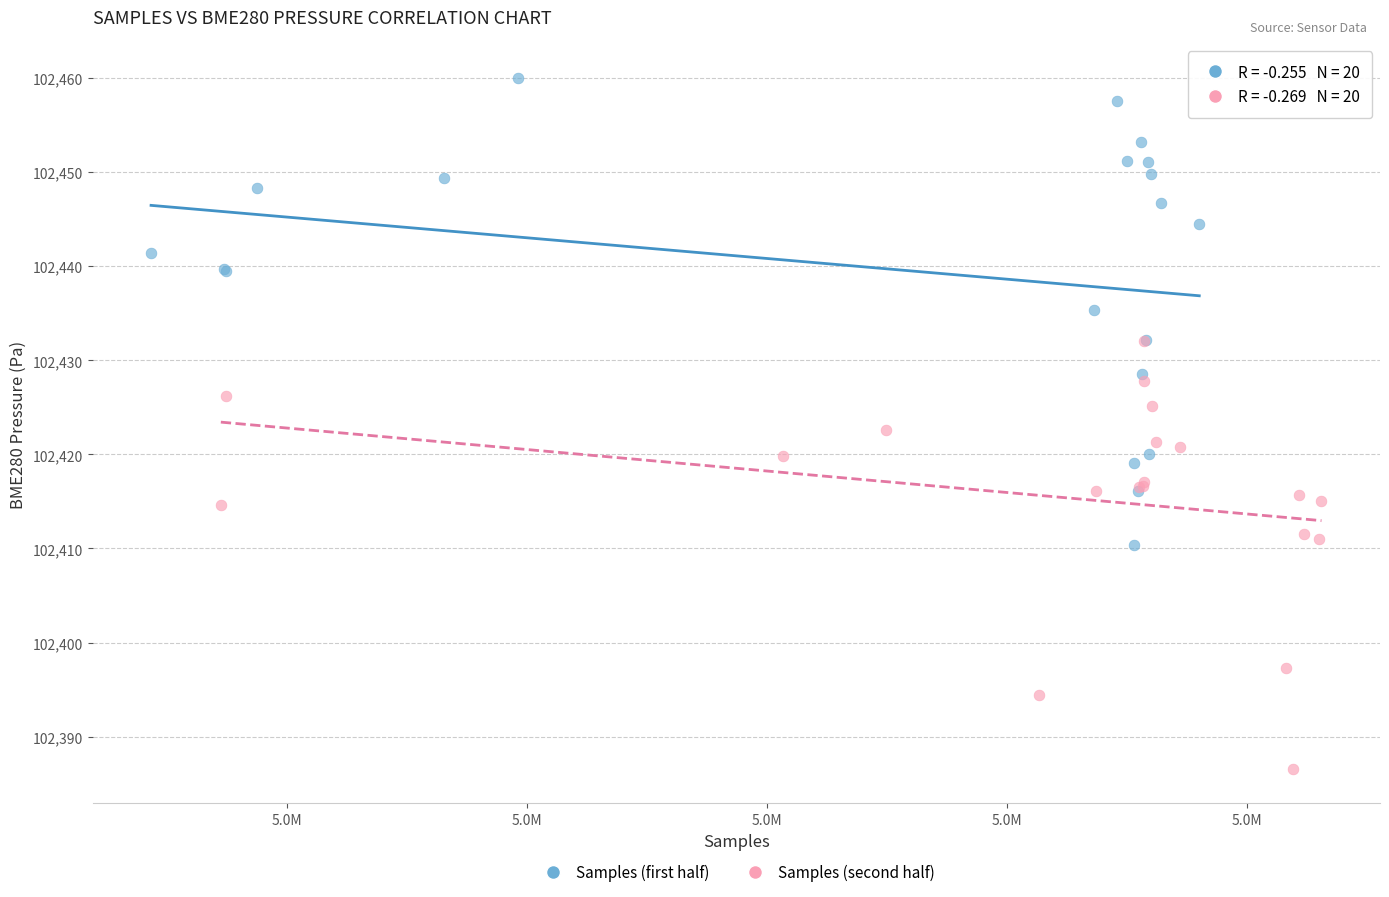

Which series has the largest Y range (max minus min)?

Samples (first half)